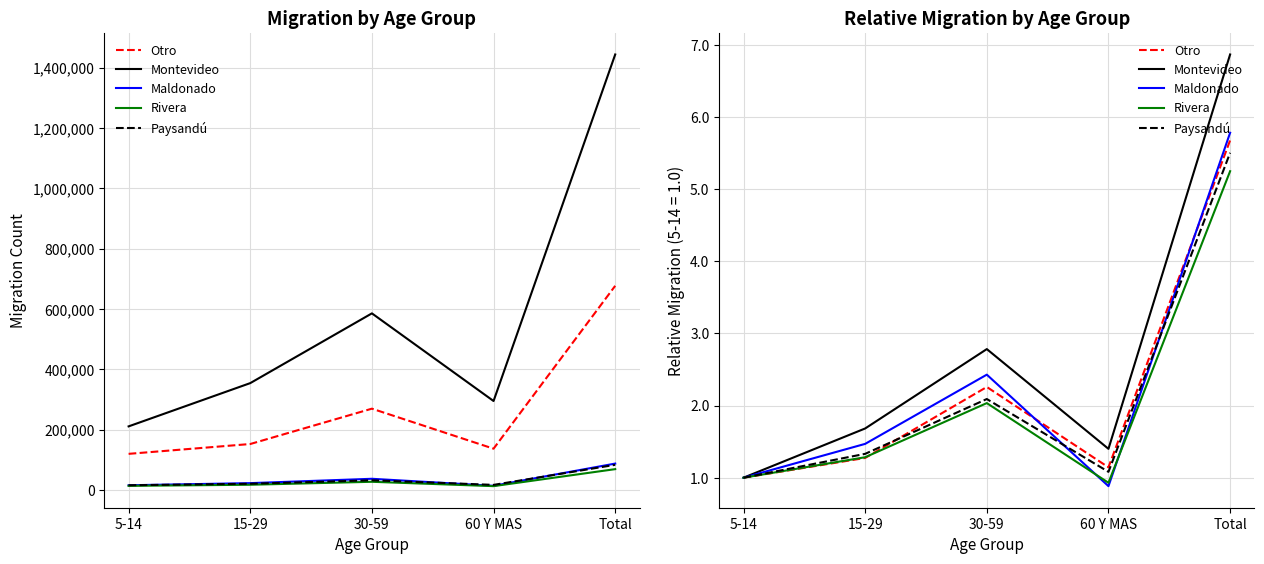

Reading right to left, extract all data points from this chart.

Otro: Total=5.7	60 Y MAS=1.1	30-59=2.3	15-29=1.3	5-14=1.0
Montevideo: Total=6.9	60 Y MAS=1.4	30-59=2.8	15-29=1.7	5-14=1.0
Maldonado: Total=5.8	60 Y MAS=0.9	30-59=2.4	15-29=1.5	5-14=1.0
Rivera: Total=5.2	60 Y MAS=0.9	30-59=2.0	15-29=1.3	5-14=1.0
Paysandú: Total=5.5	60 Y MAS=1.1	30-59=2.1	15-29=1.3	5-14=1.0